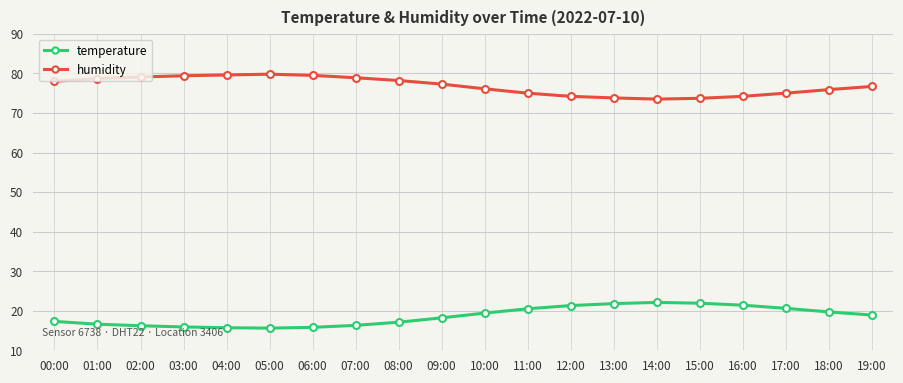

What is the approximate value of humidity at 10:00?

76.1